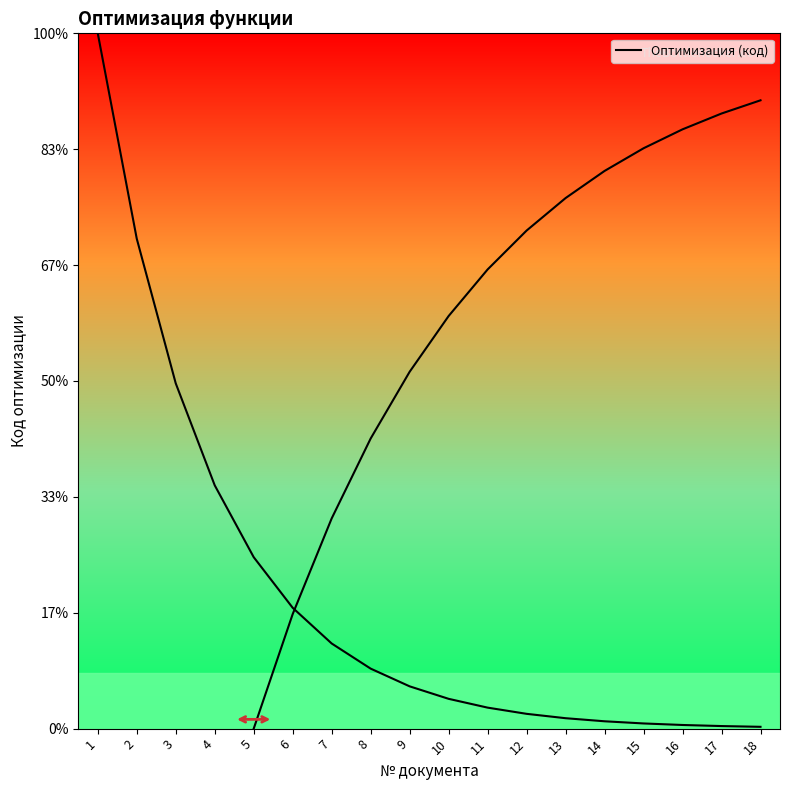

Count the number of data series in this chart.

1